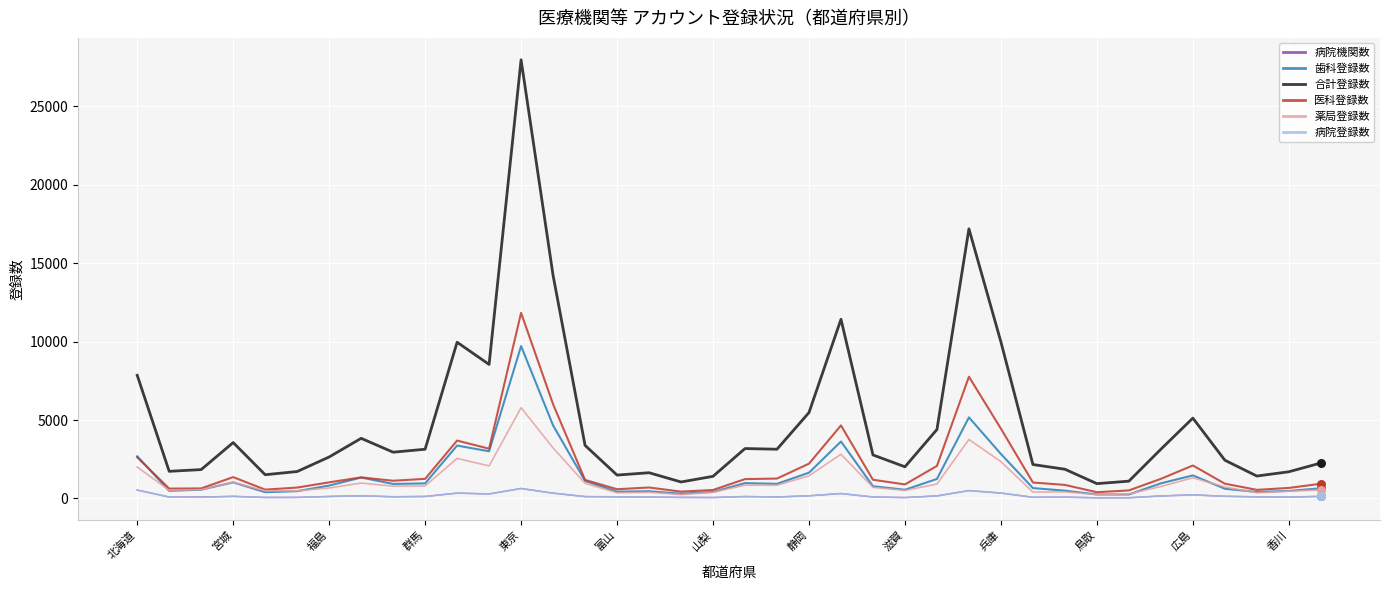

Which series has the largest total across all categories?

合計登録数